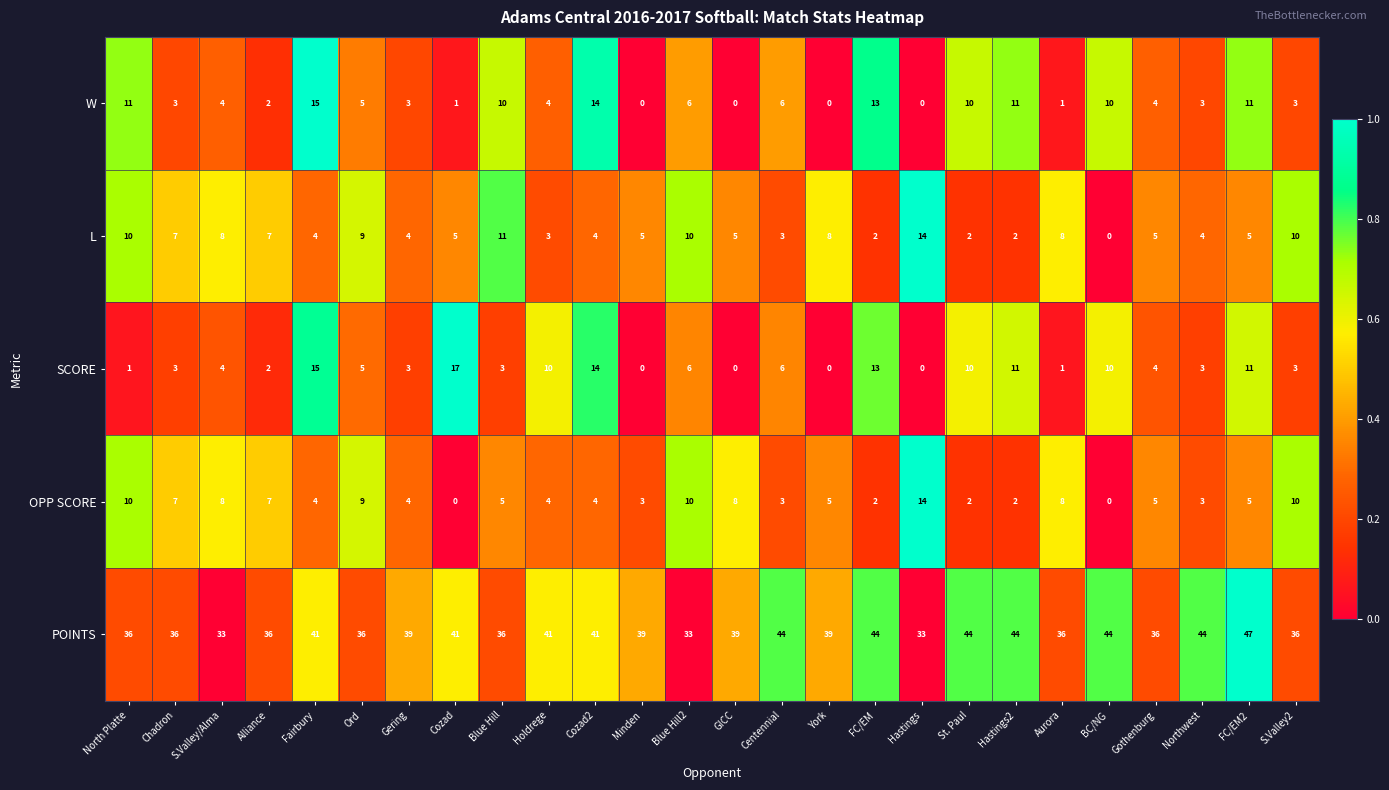

Which series has the widest spread of values?

SCORE